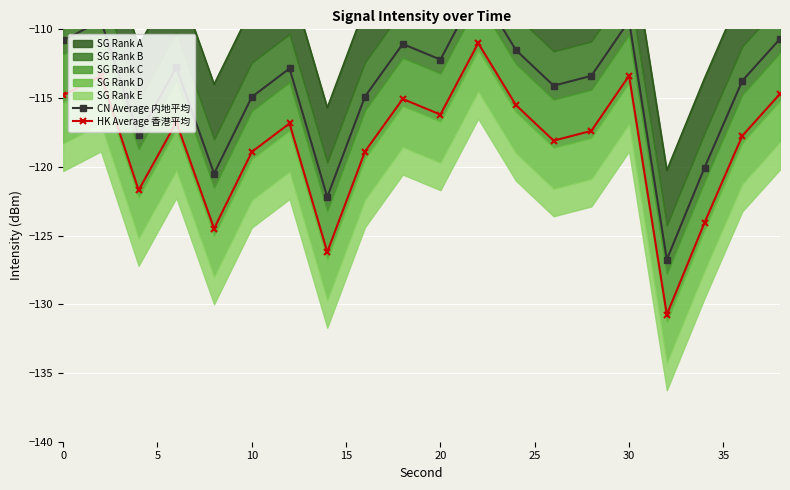

What is the highest value of the HK Average 香港平均 series?

-111.0